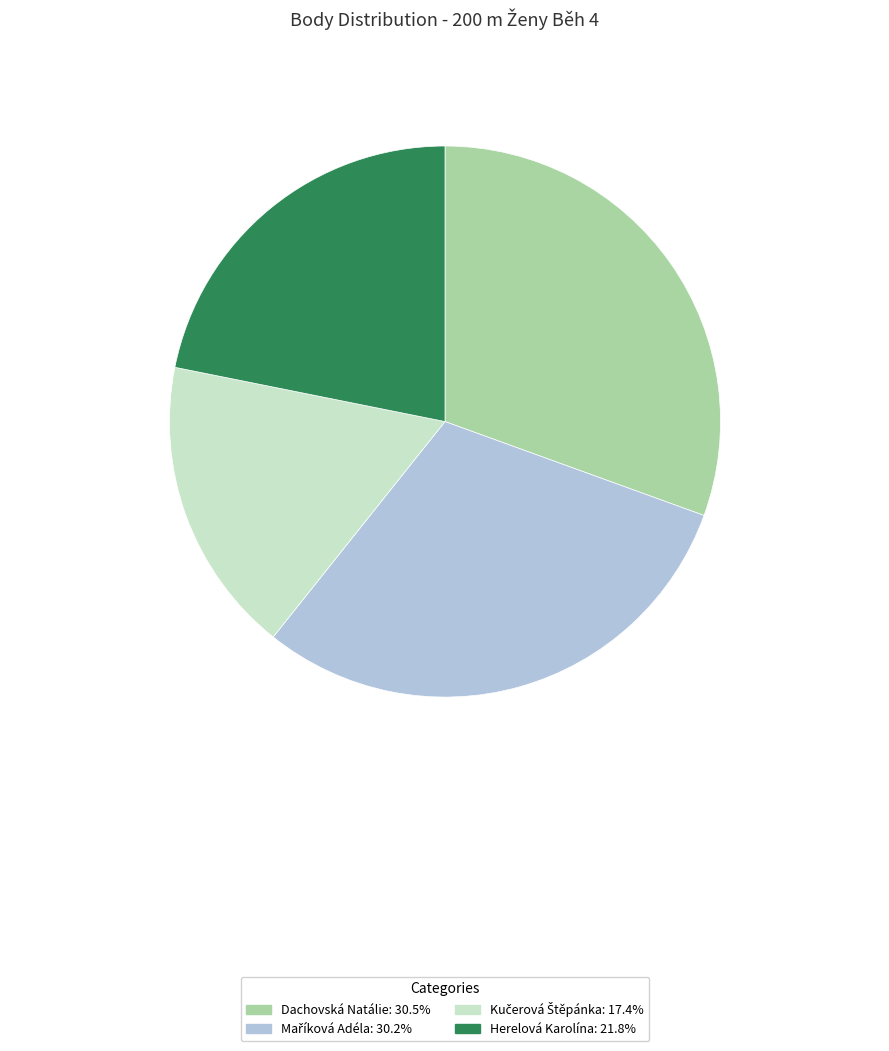

Between Herelová Karolína and Dachovská Natálie, which is larger?

Dachovská Natálie